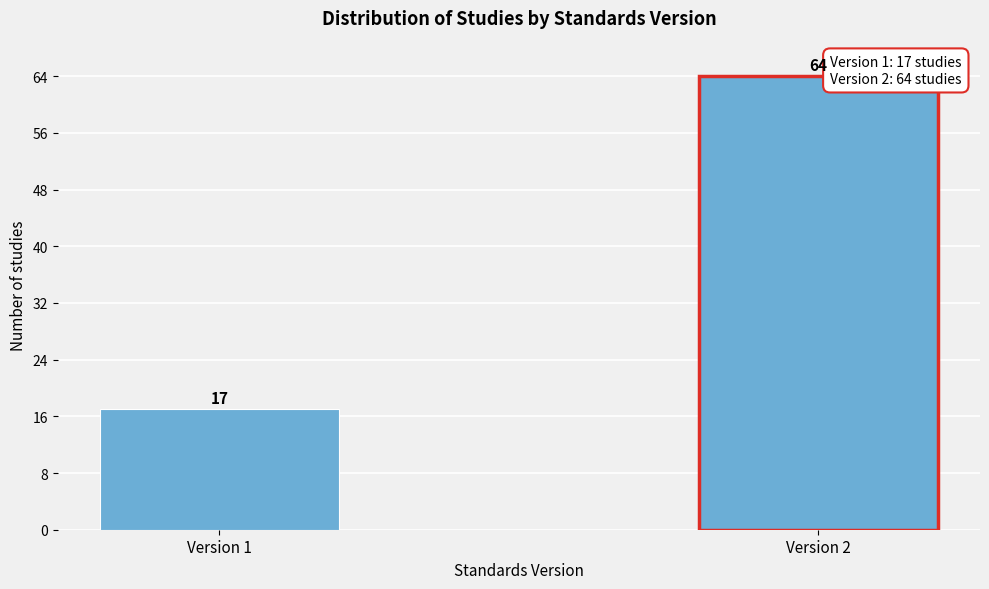

Reading left to right, what are all the values shown in this chart?

Version 1=17	Version 2=64